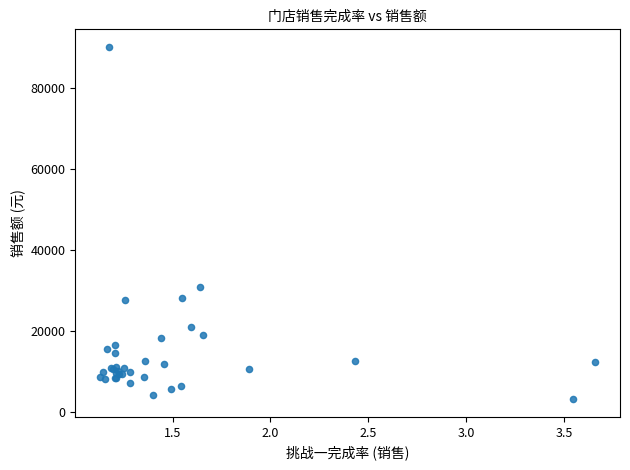

What Y value in the scatter plot is closest to 46709?

30839.2